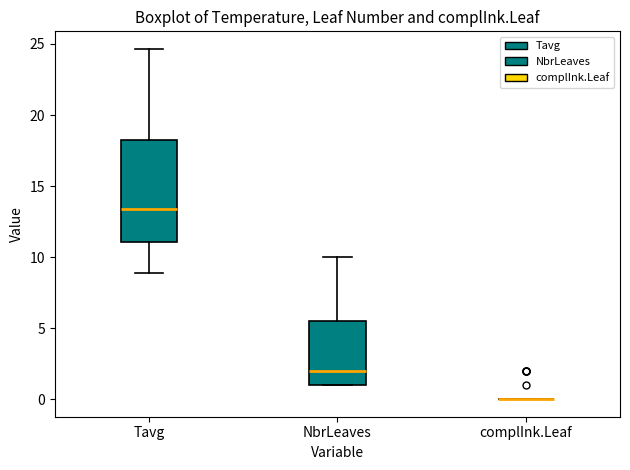

Reading left to right, transcribe this box plot: for each box, give where its median line is, the range the box spans, and where its two whiskers end, as read against the y-axis. The values are not printed on the chart, so give them approximately, as read against the axis.

Tavg: median 13.5, box 11.0 to 18.5, whiskers 9.0 to 24.5
NbrLeaves: median 2.0, box 1.0 to 5.5, whiskers 1.0 to 10.0
complInk.Leaf: box collapsed to a line at 0.0, whiskers 0.0 to 0.0